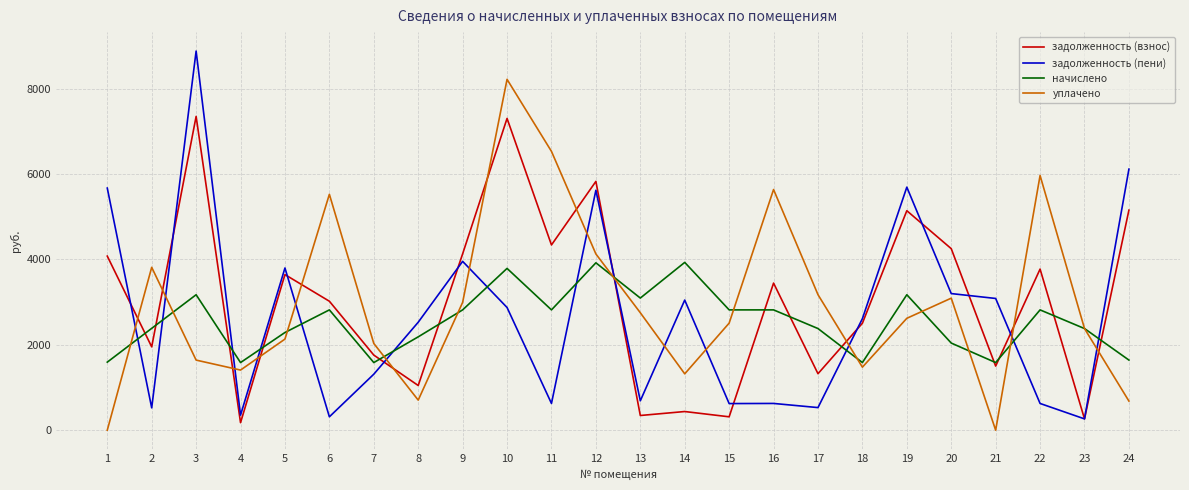

What is the difference between the maximum and minimum values in the задолженность (пени) series?

8619.2